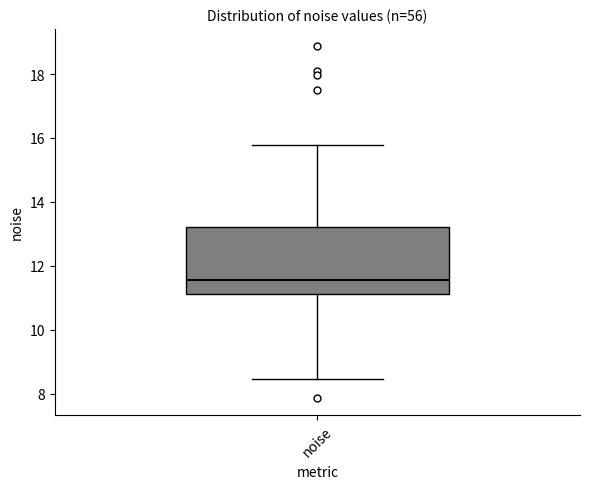

Where is the upper edge of the box for noise on the y-axis? The values are not printed on the chart, so give them approximately, as read against the axis.

13.2